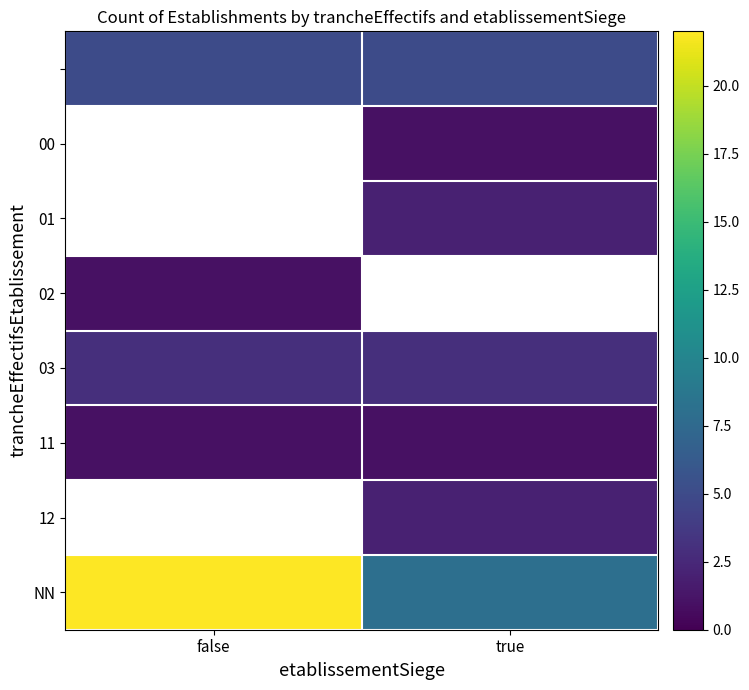

True or false: 03 has a value of 3.0 at true.

True